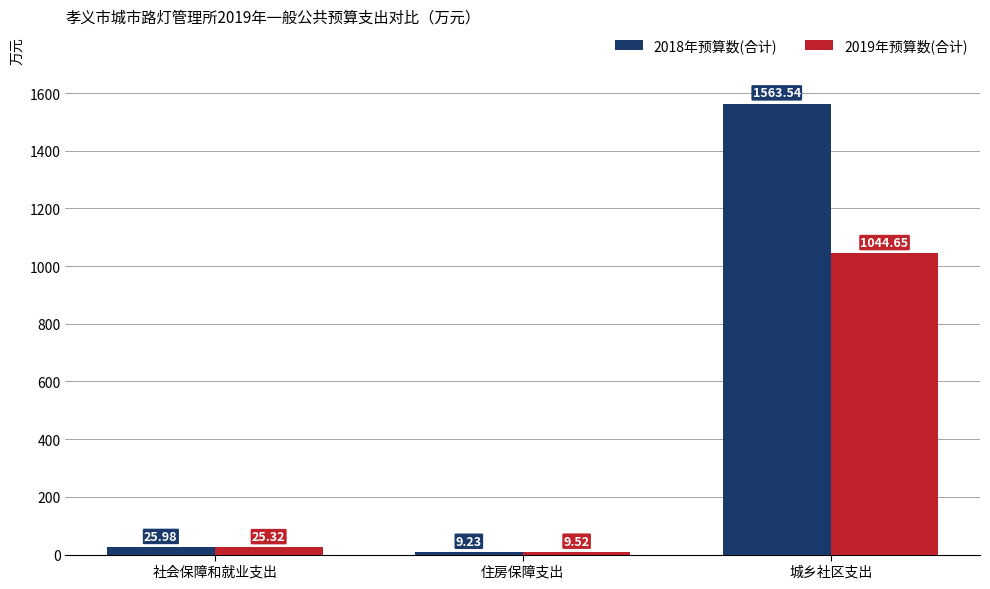

What is the total value across all series at 住房保障支出?

18.8